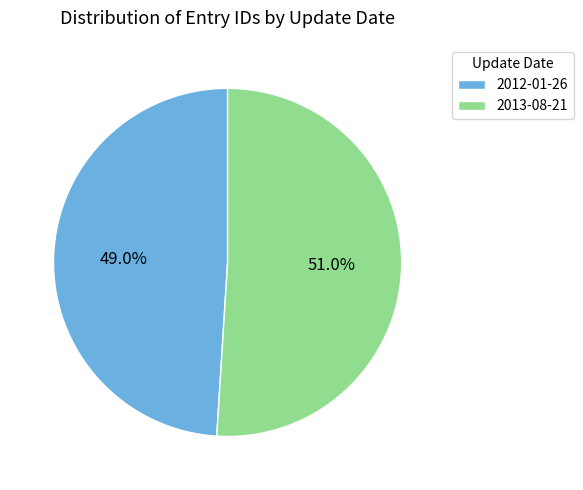

Does 2013-08-21 account for over 50% of the chart?

Yes